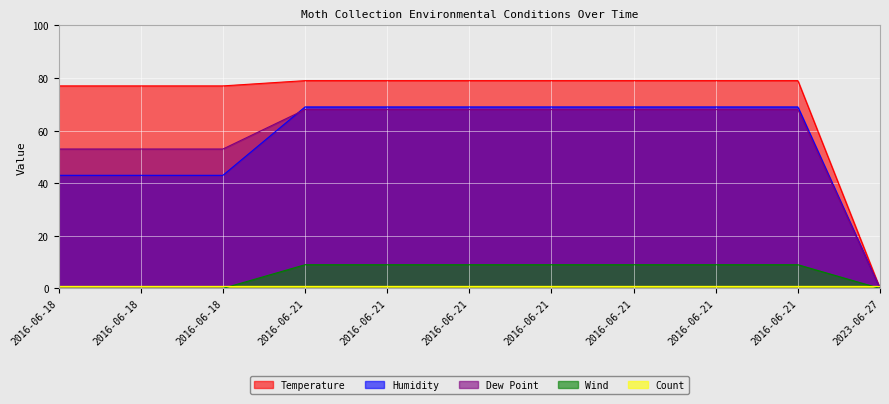

What is the difference between the maximum and minimum values in the Temperature series?

79